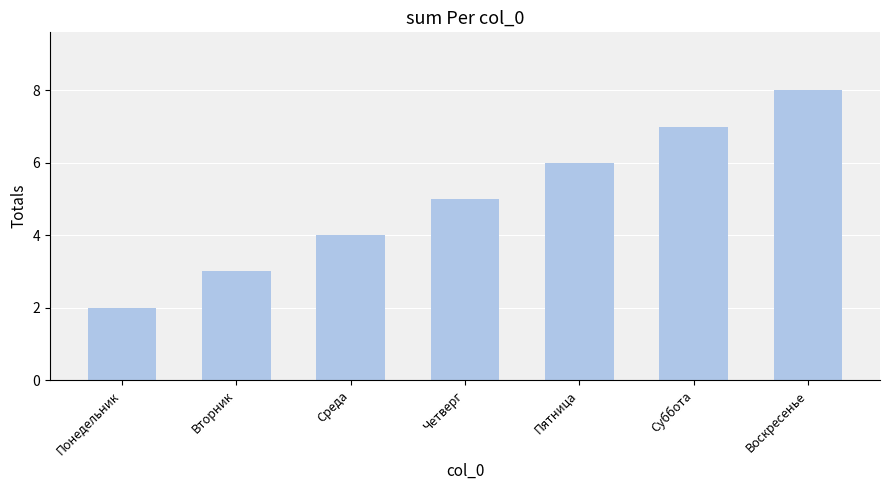

What is the value of the 5th bar from the left?

6